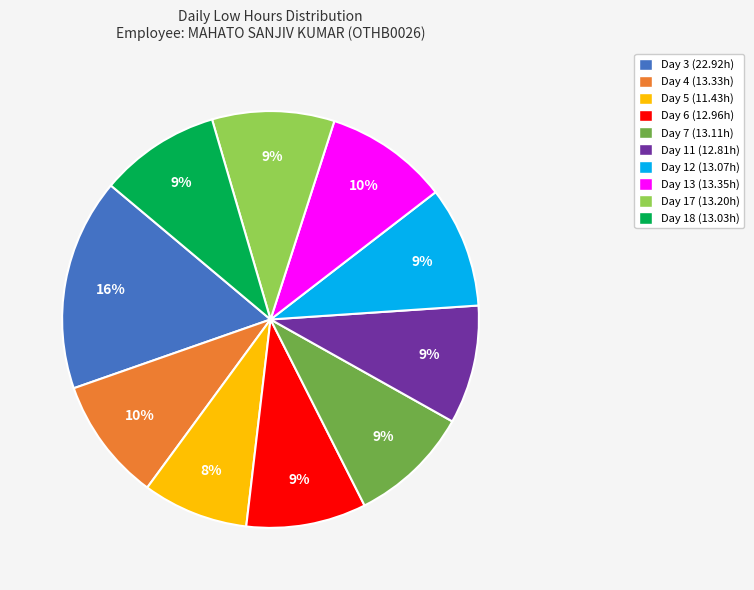

Is it true that Day 17 is 1% of the pie?

False